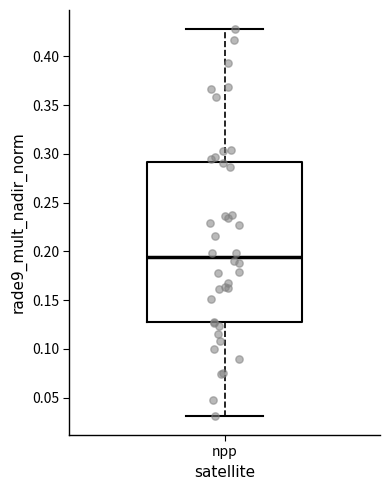

Where is the upper edge of the box for npp on the y-axis? The values are not printed on the chart, so give them approximately, as read against the axis.

0.290